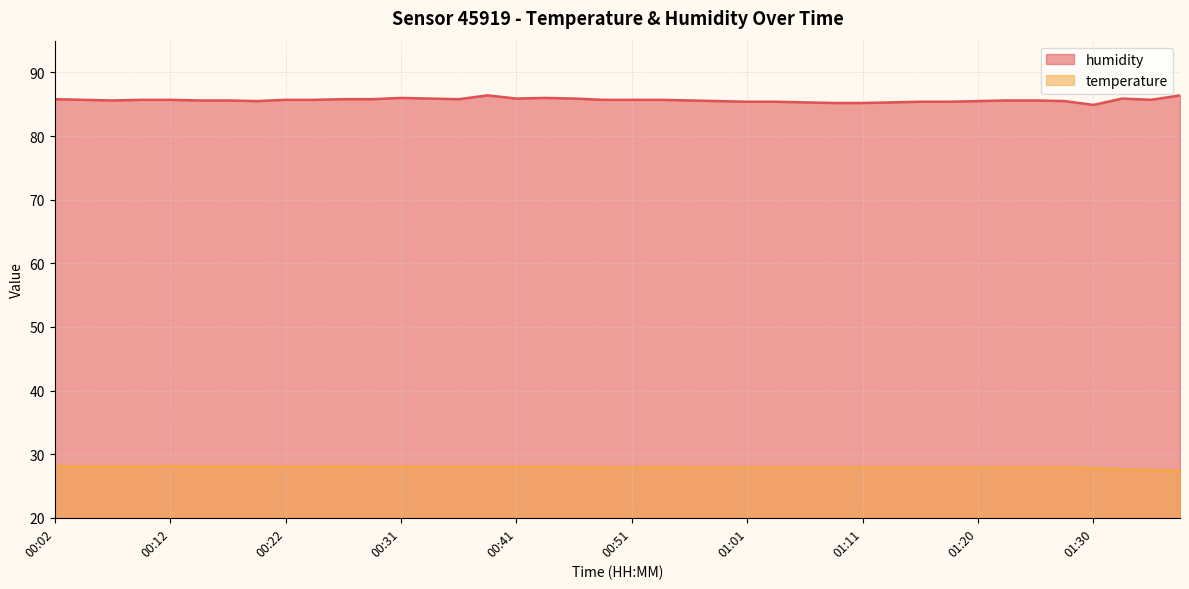

Rank the series by their maximum value, from lowest to highest.

temperature, humidity